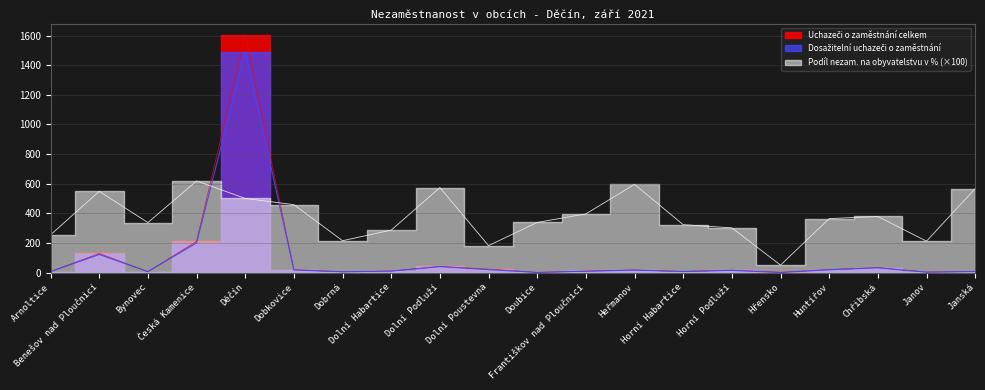

Which series has the widest spread of values?

Uchazeči o zaměstnání celkem